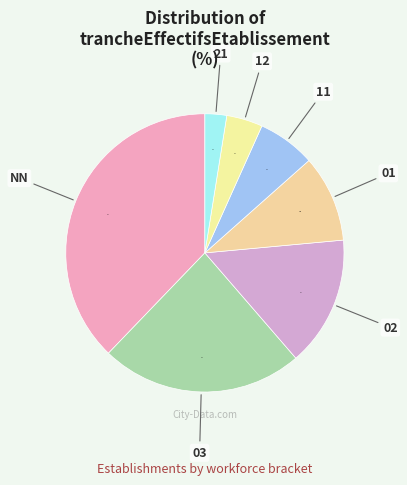

The 01 slice represents 10% of the pie. True or false?

True